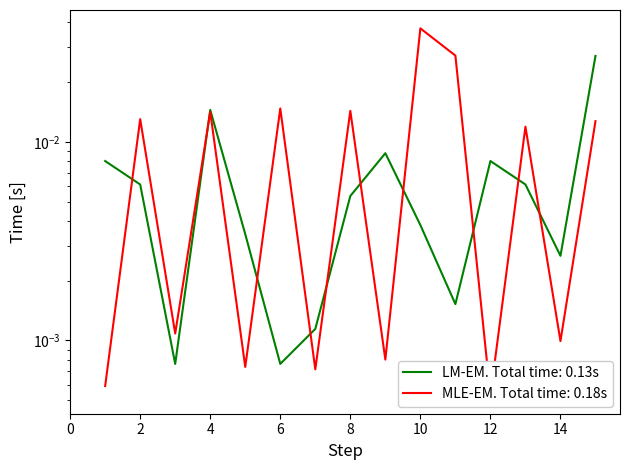

At which category is the sum across all series the highest?

10